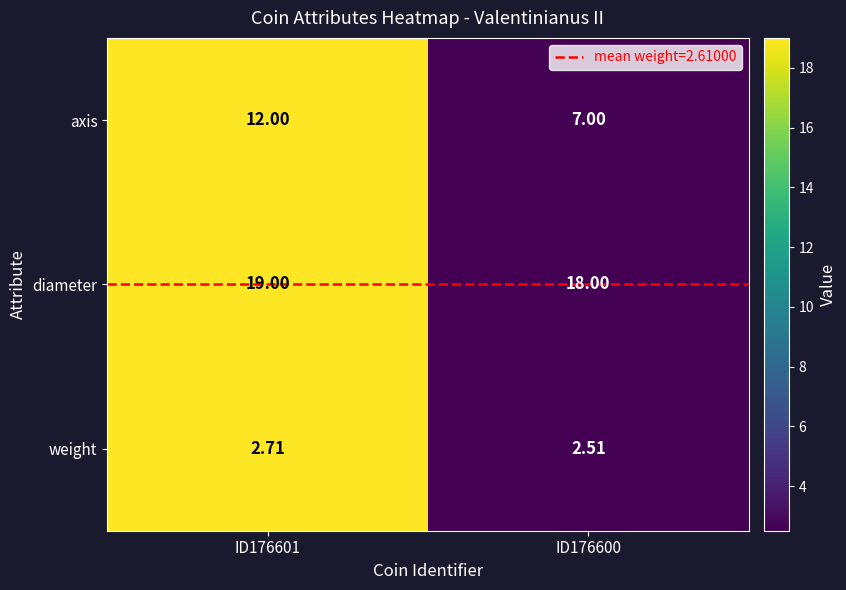

Rank the series by their maximum value, from lowest to highest.

weight, axis, diameter